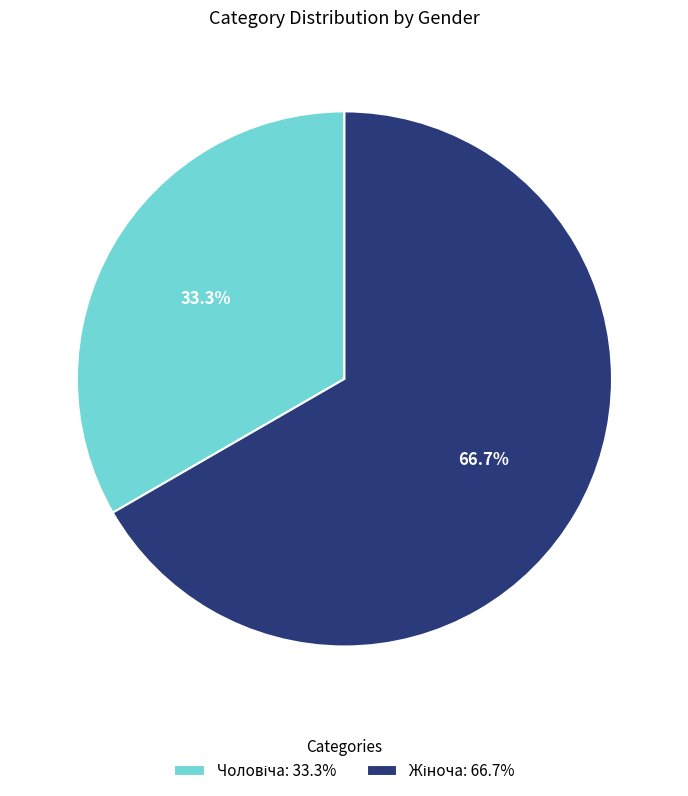

To the nearest percent, what is the difference between the largest and smallest slice percentages?

33%